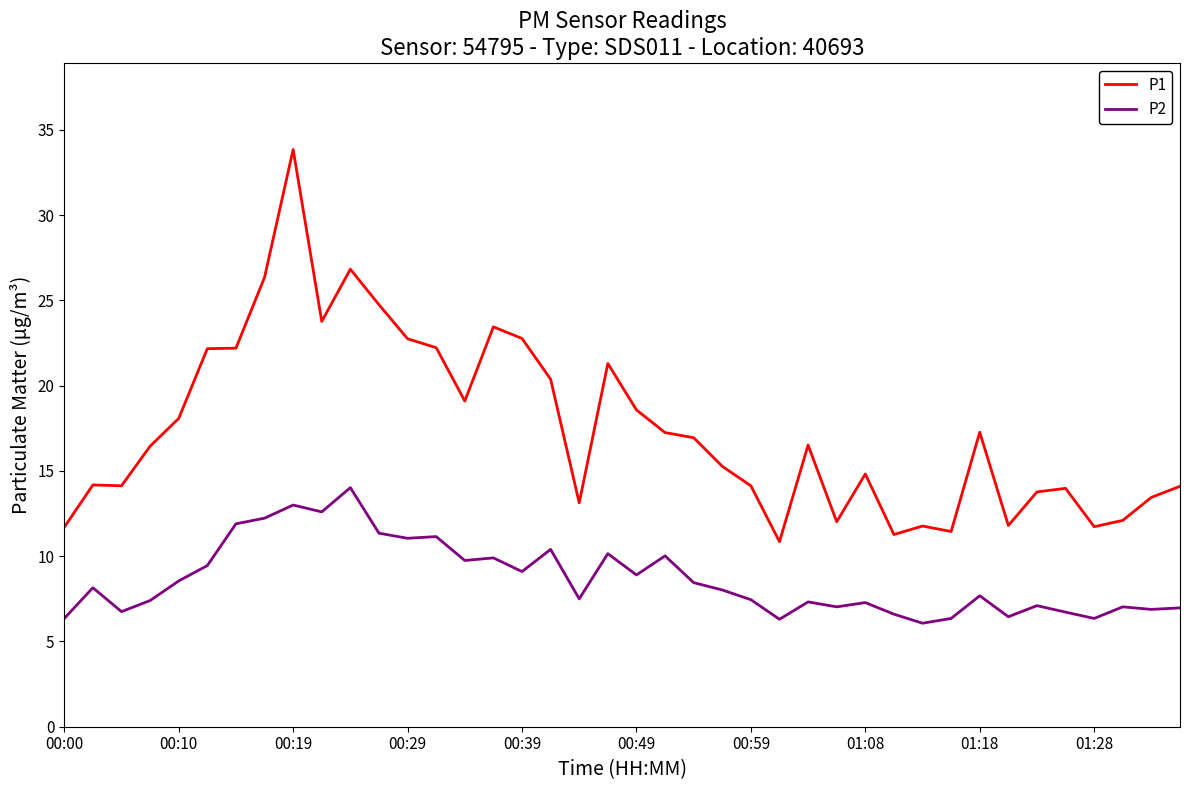

Which series has the largest total across all categories?

P1